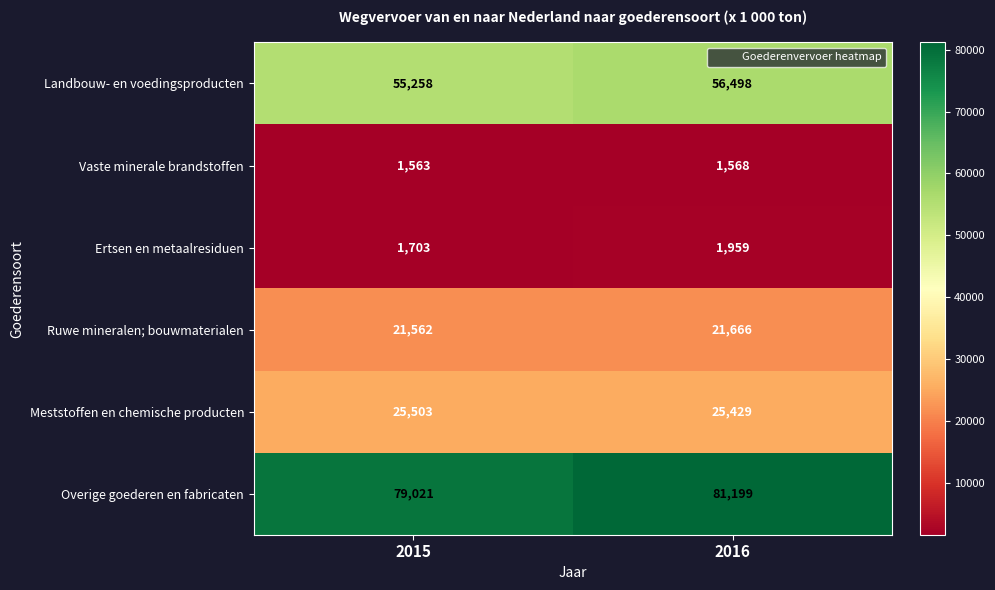

True or false: Meststoffen en chemische producten has a value of 25429 at 2016.

True